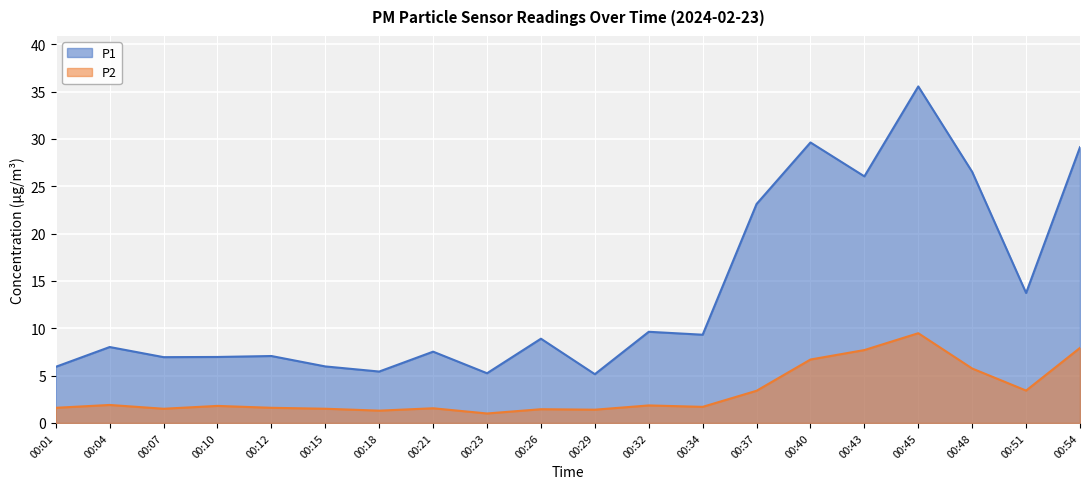

What is the maximum value for P2?

9.5